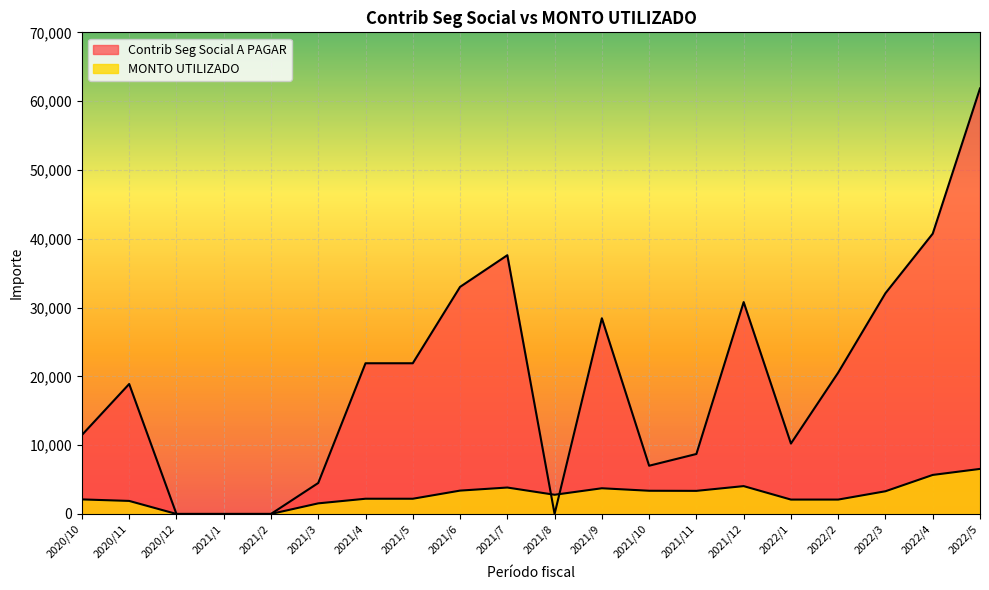

After their last crossing, which series has the higher values: Contrib Seg Social A PAGAR or MONTO UTILIZADO?

Contrib Seg Social A PAGAR